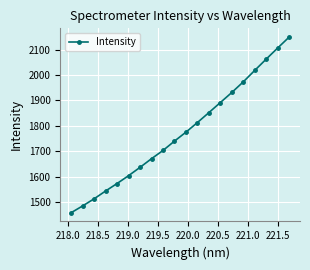

What is the smallest value displayed?

1457.5